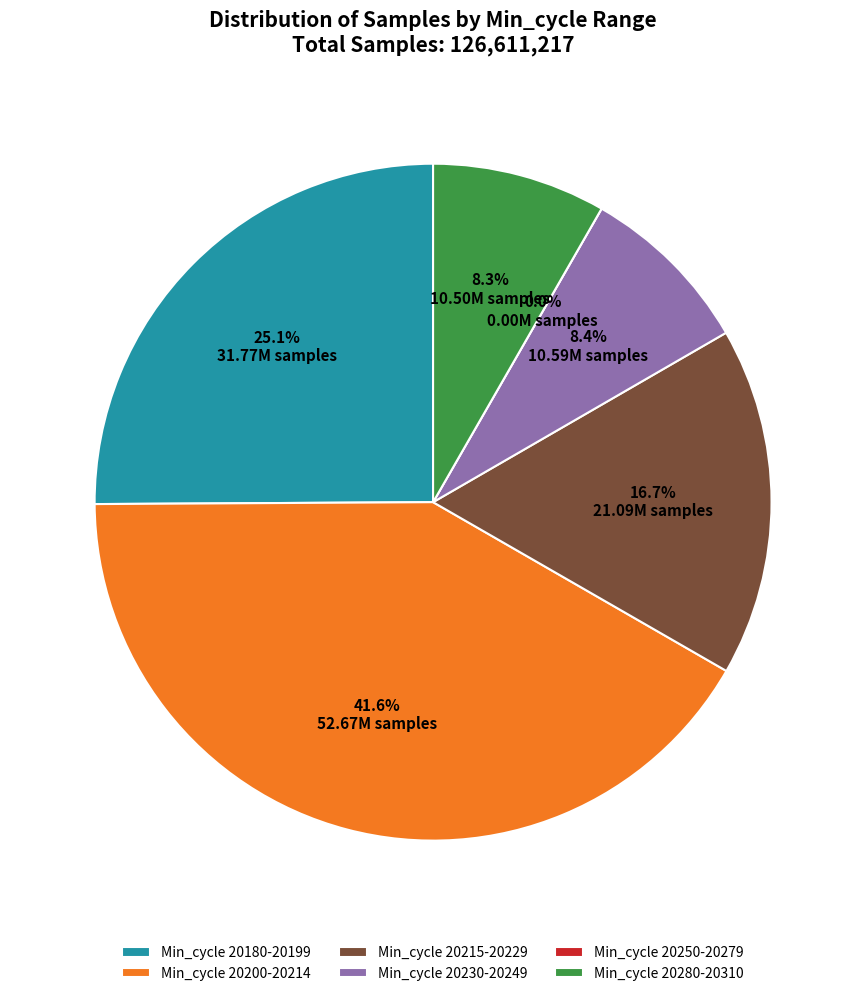

To the nearest percent, what is the combined percentage of 28 and 27?

17%